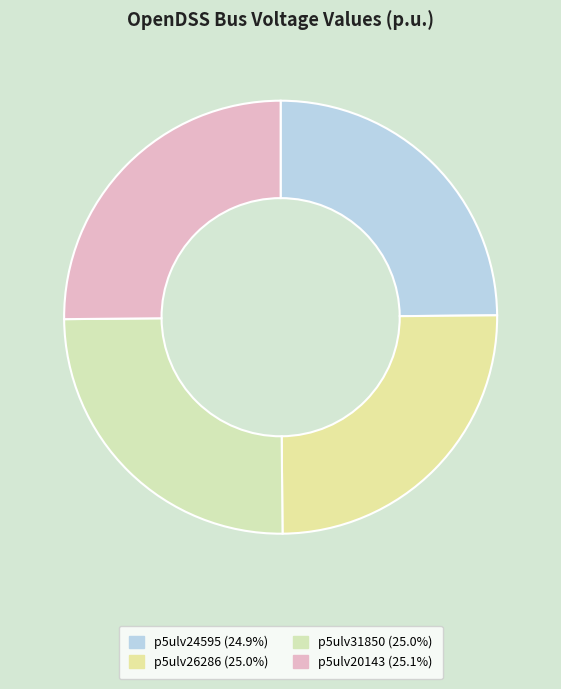

To the nearest percent, what is the average slice percentage?

25%